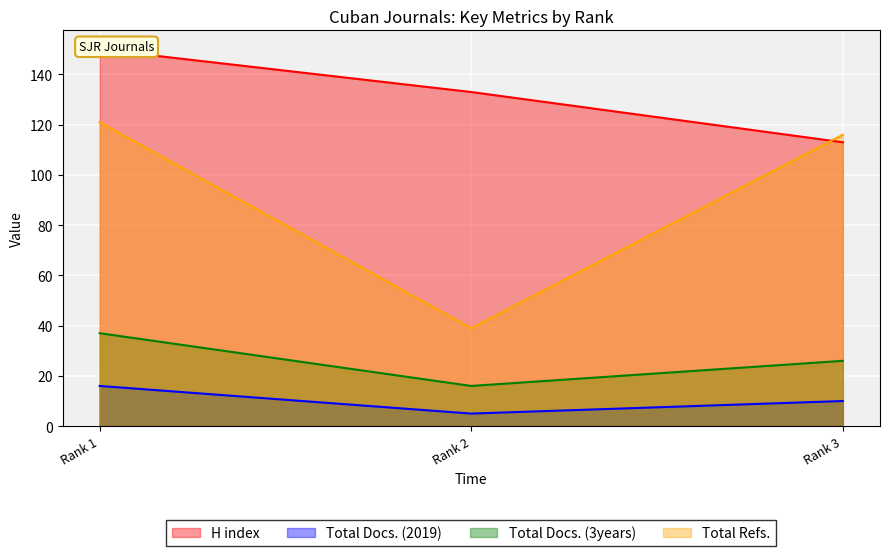

Reading right to left, list all the values displayed in this chart.

H index: 113	133	150
Total Docs. (2019): 10	5	16
Total Docs. (3years): 26	16	37
Total Refs.: 116	39	121